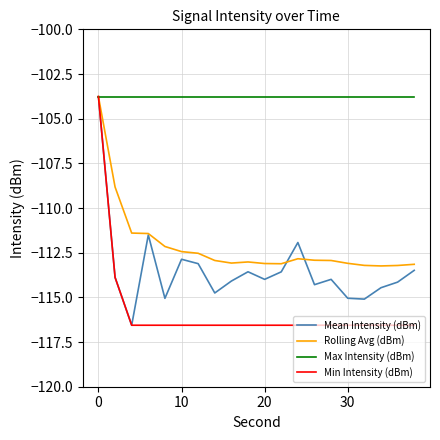

What is the minimum value for Max Intensity (dBm)?

-103.8